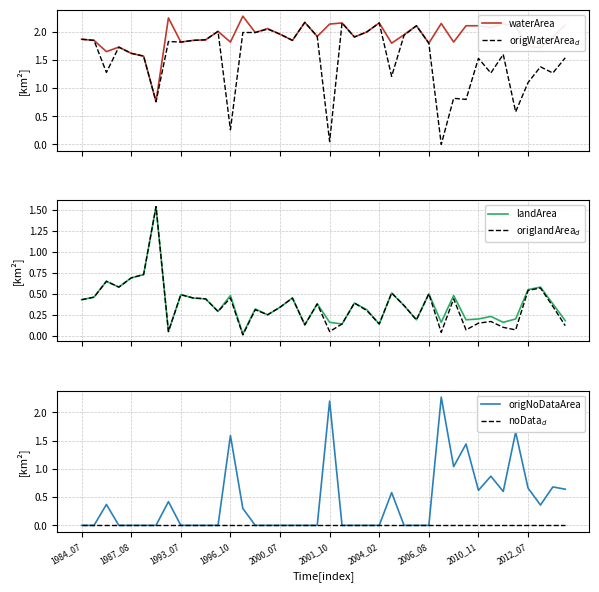

The origNoDataArea series shows 0.2 at 37. True or false?

False